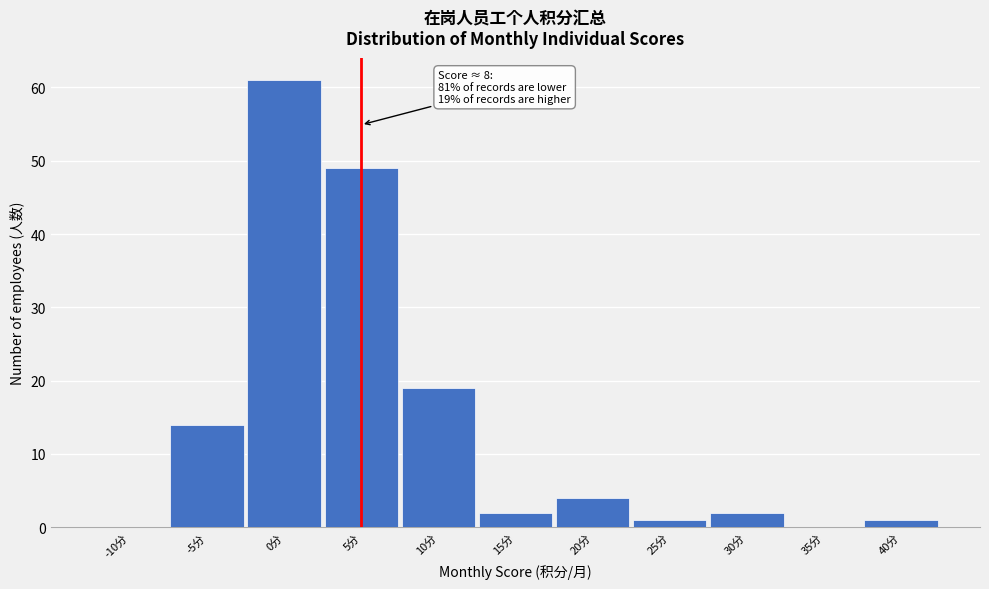

Reading right to left, extract all data points from this chart.

40分=1	35分=0	30分=2	25分=1	20分=4	15分=2	10分=19	5分=49	0分=61	-5分=14	-10分=0